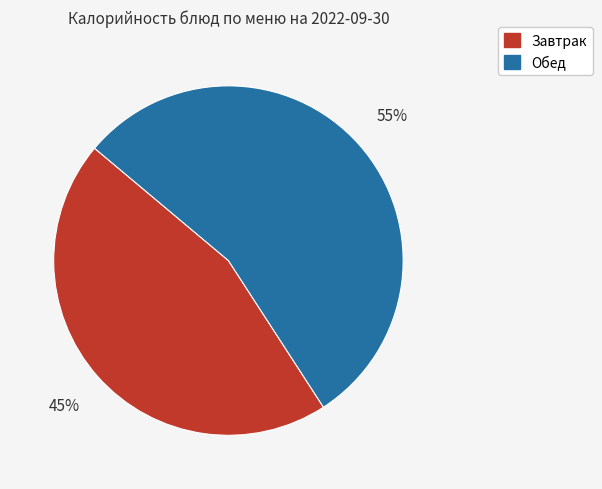

Does any single category account for the majority?

Yes